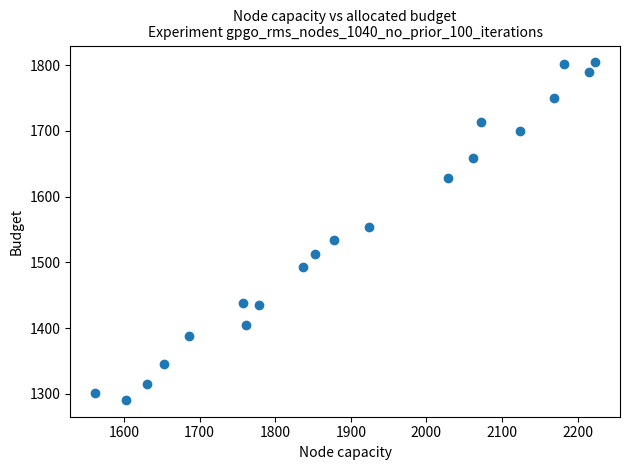

What is the range of X values (max minus min)?

661